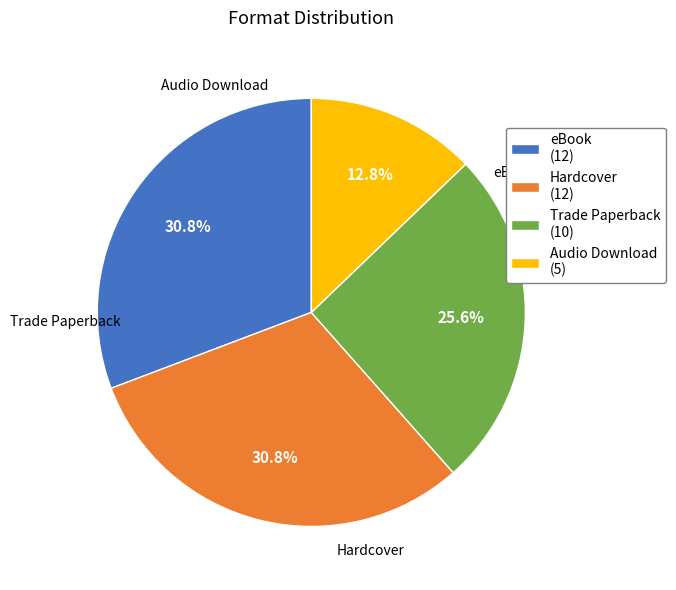

What percentage do eBook and Audio Download together represent?

43.6%